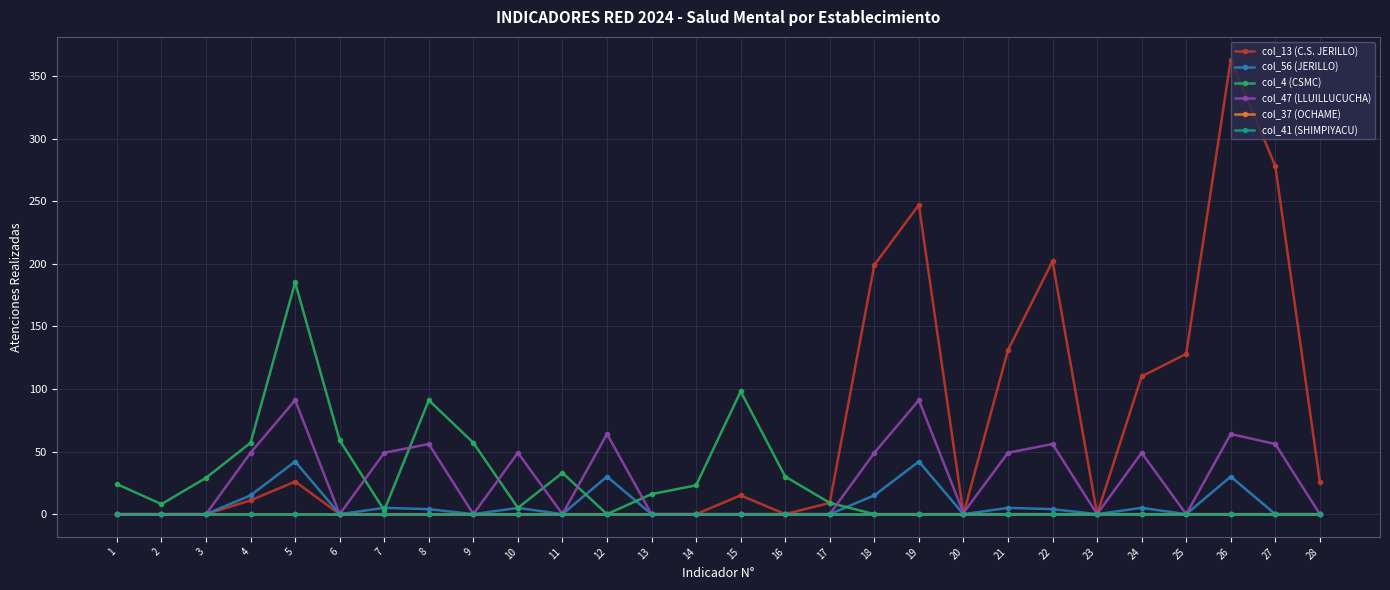

Does the chart have visible grid lines?

Yes